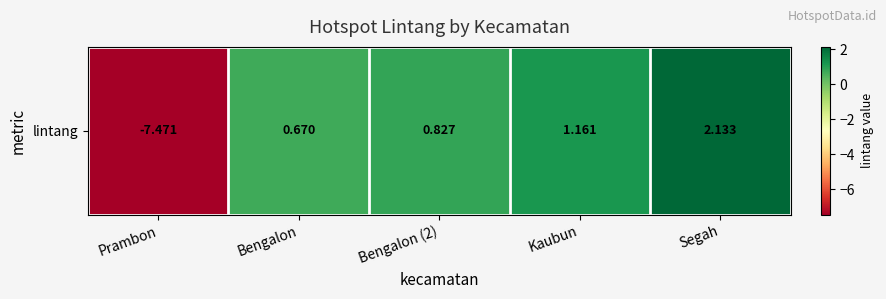

What is the sum of the values at Kaubun and Segah?

3.3